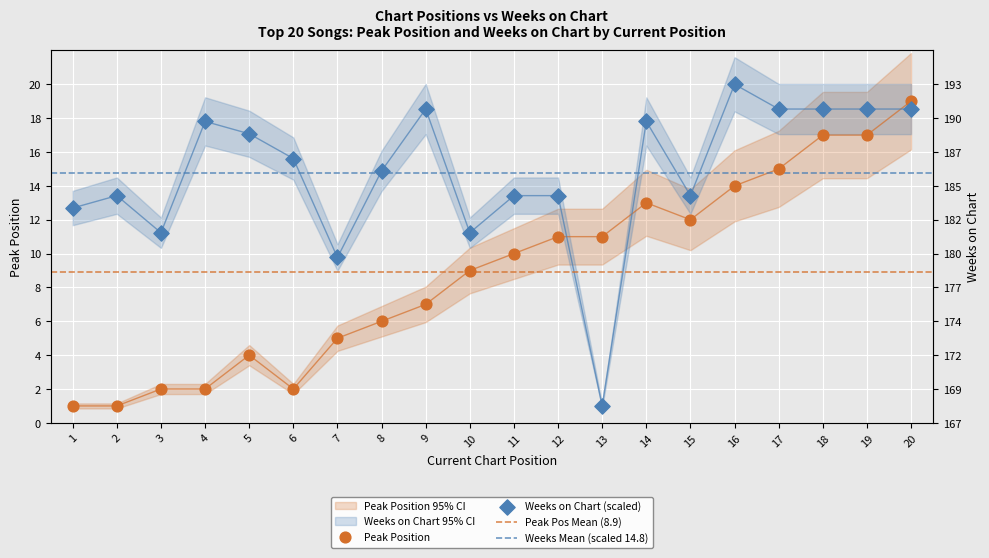

What is the total value across all series at 14?

30.8